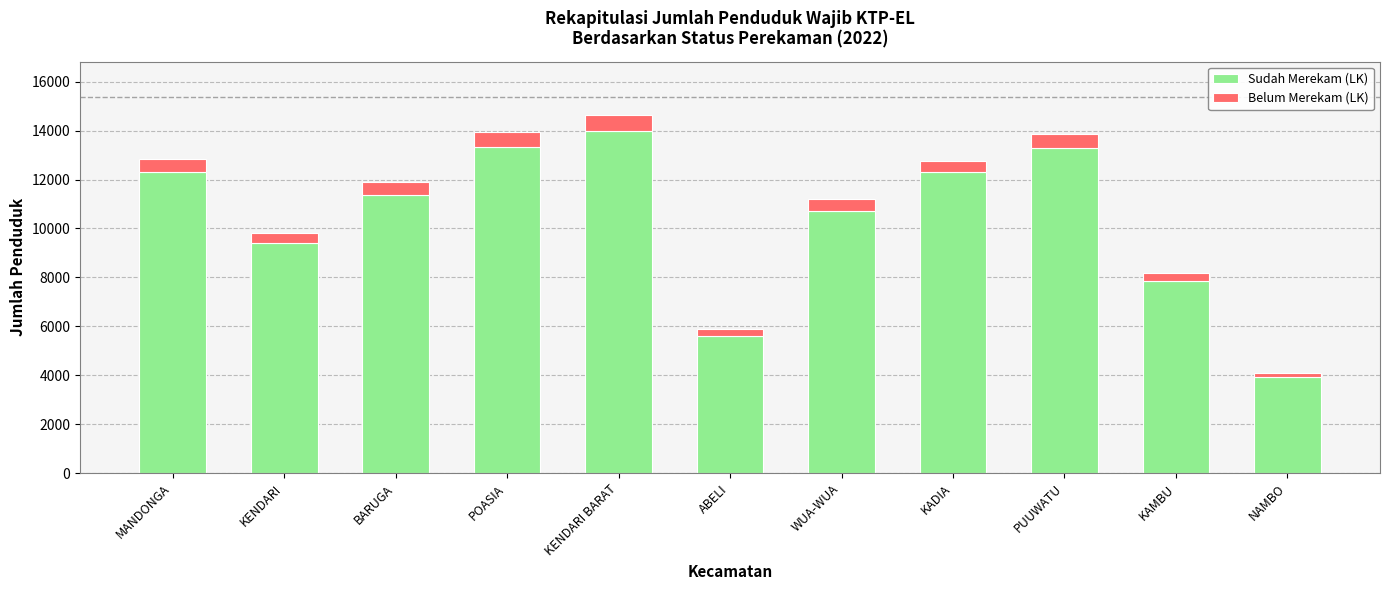

Does the chart contain any negative values?

No